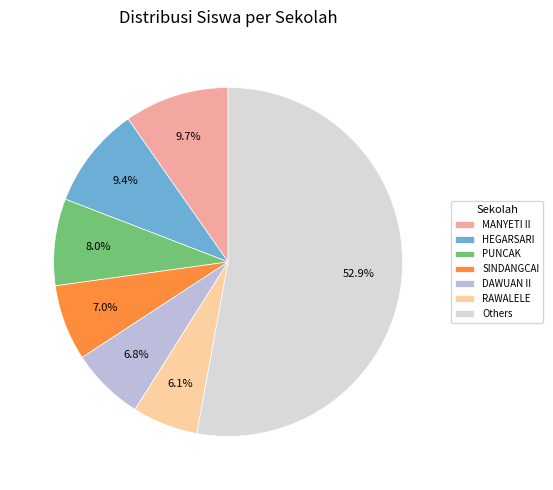

How much of the chart is everything except HEGARSARI?

90.6%